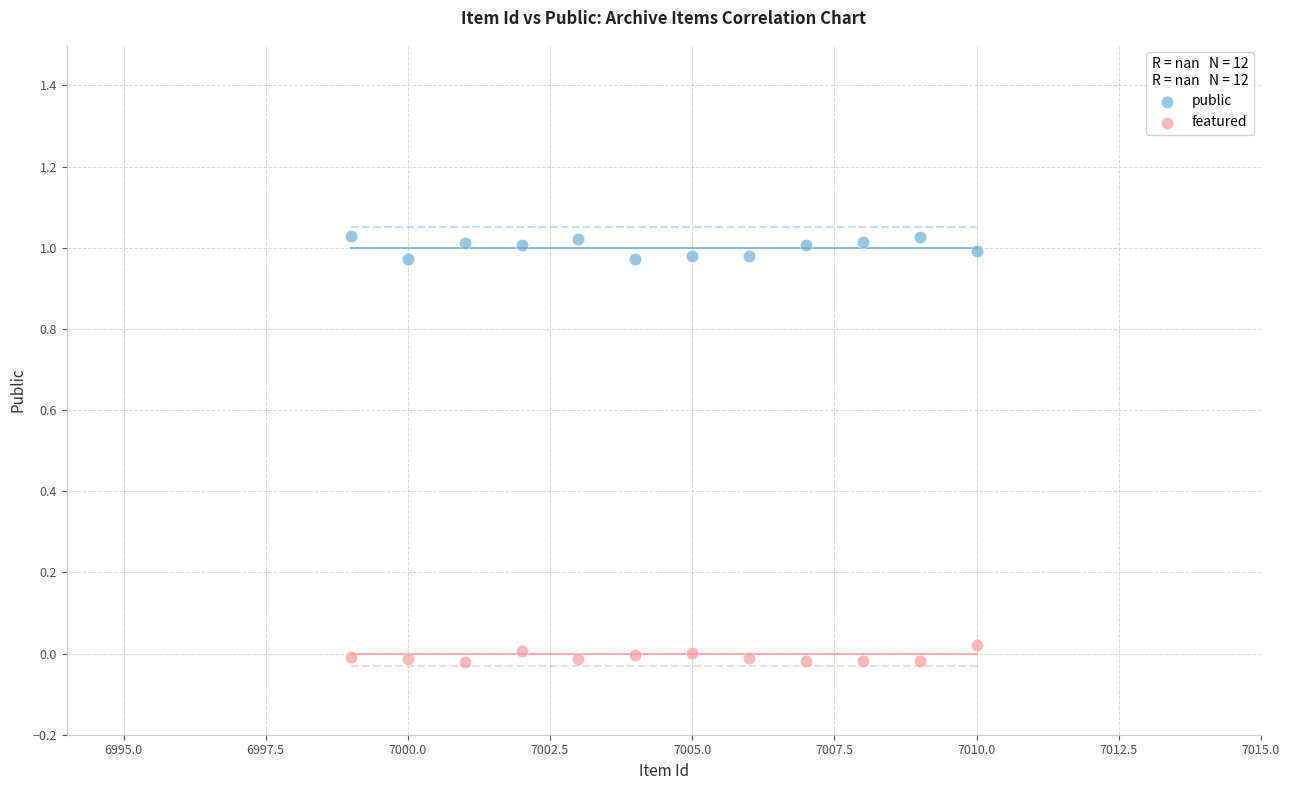

What is the X range (max minus min) for the scatter plot?

11.0